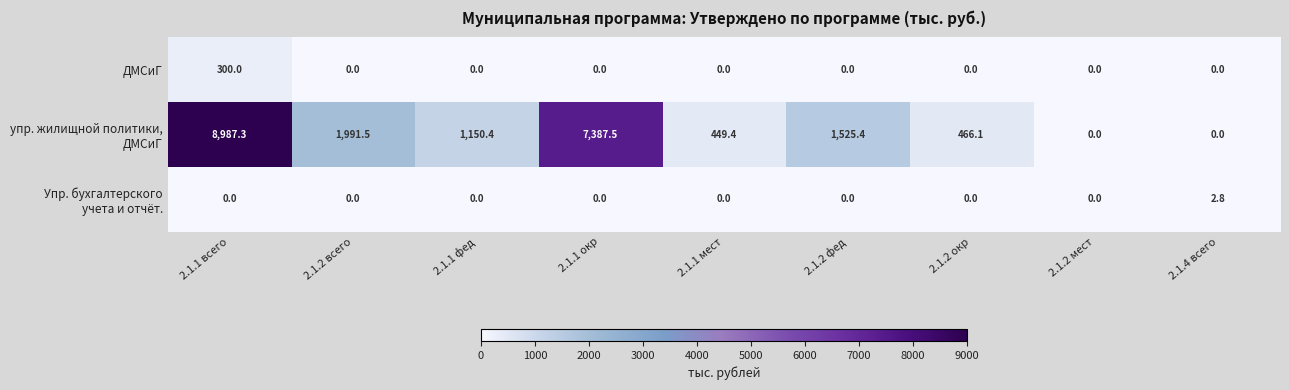

How many categories are shown in the chart?

9